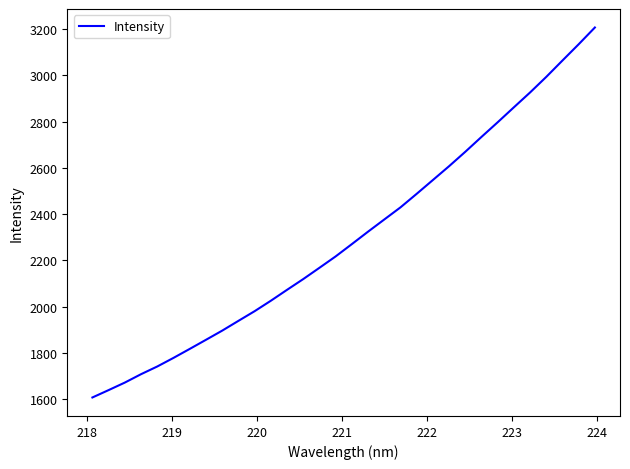

What is the maximum value shown in the chart?

3207.6